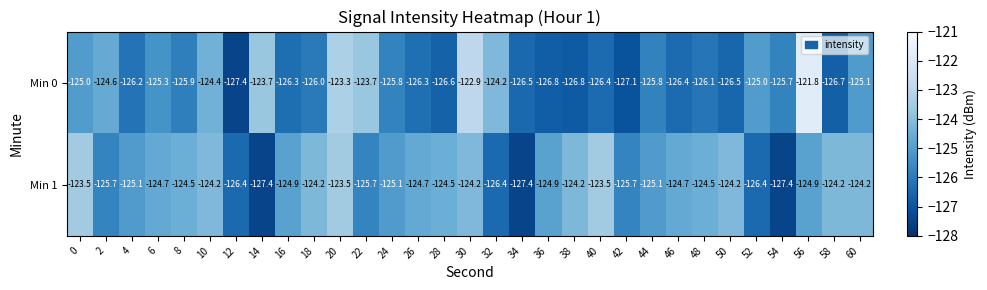

The value of Min 1 at 54 is -127.4. True or false?

True